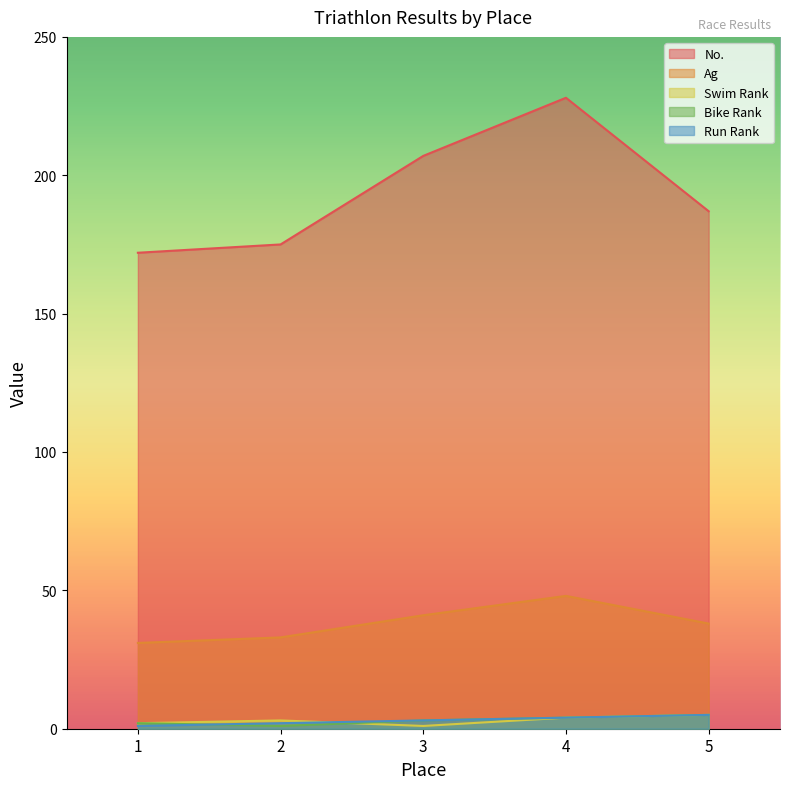

Reading right to left, transcribe all the data shown in this chart.

No.: 187	228	207	175	172
Ag: 38	48	41	33	31
Swim Rank: 5	4	1	3	2
Bike Rank: 5	4	3	1	2
Run Rank: 5	4	3	2	1